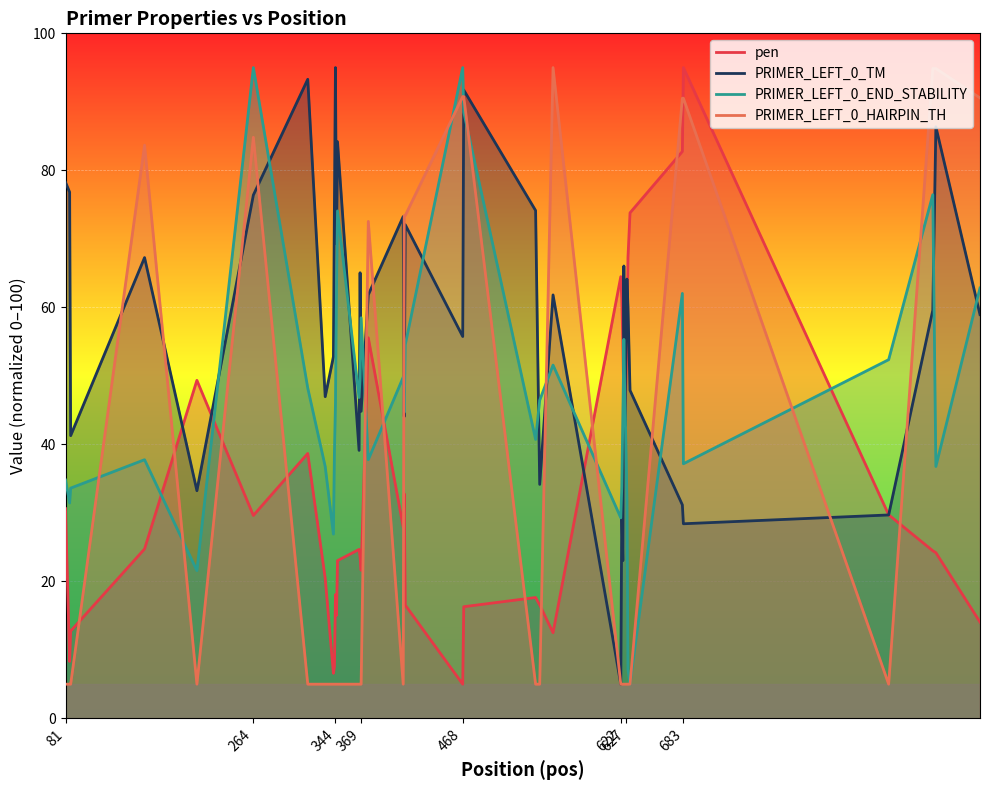

Which series has the largest total across all categories?

PRIMER_LEFT_0_TM